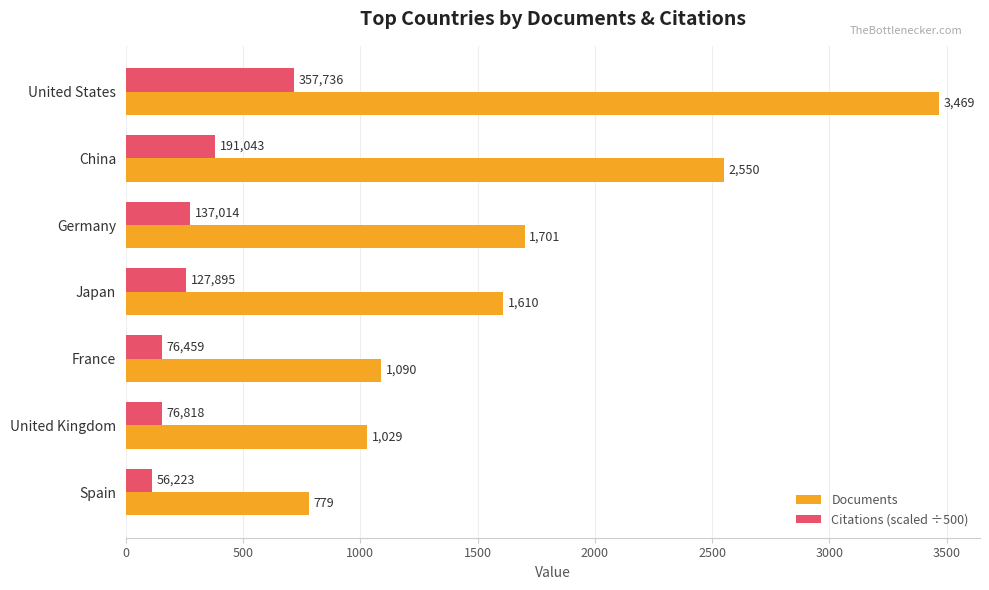

Rank the categories by Citations (scaled ÷500) value from lowest to highest.

Spain, France, United Kingdom, Japan, Germany, China, United States